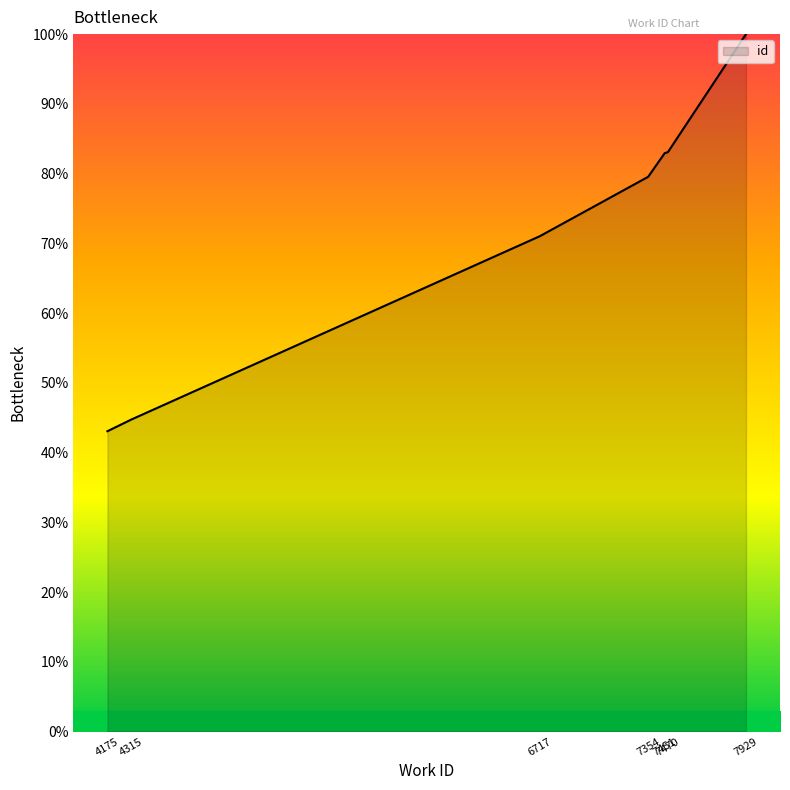

What is the difference between the values at 7470 and 7929?

16.9